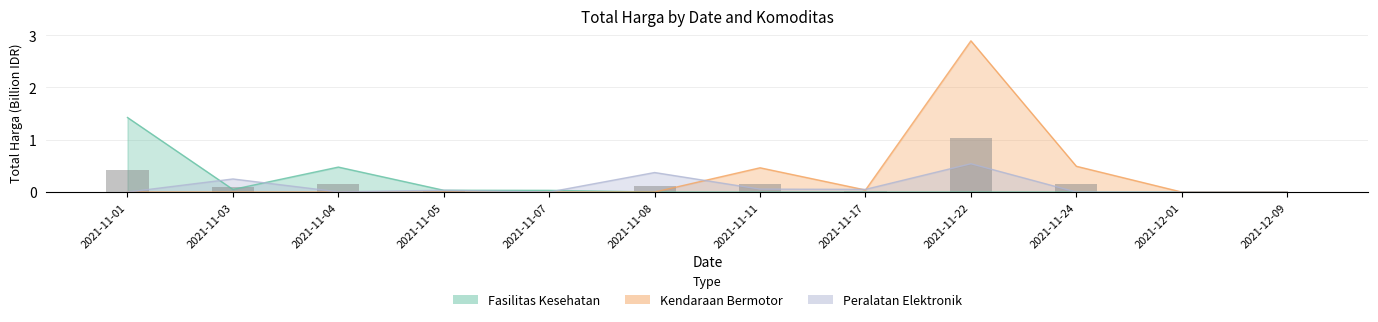

What is the label of the 7th bar from the right?

2021-11-08